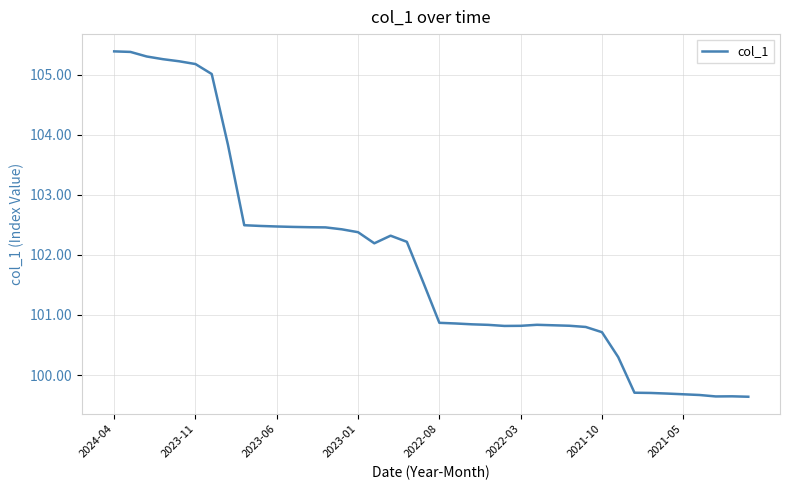

What is the greatest value displayed?

105.4